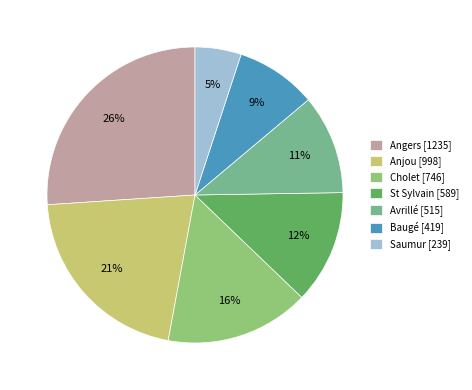

To the nearest percent, what portion does St Sylvain represent?

12%